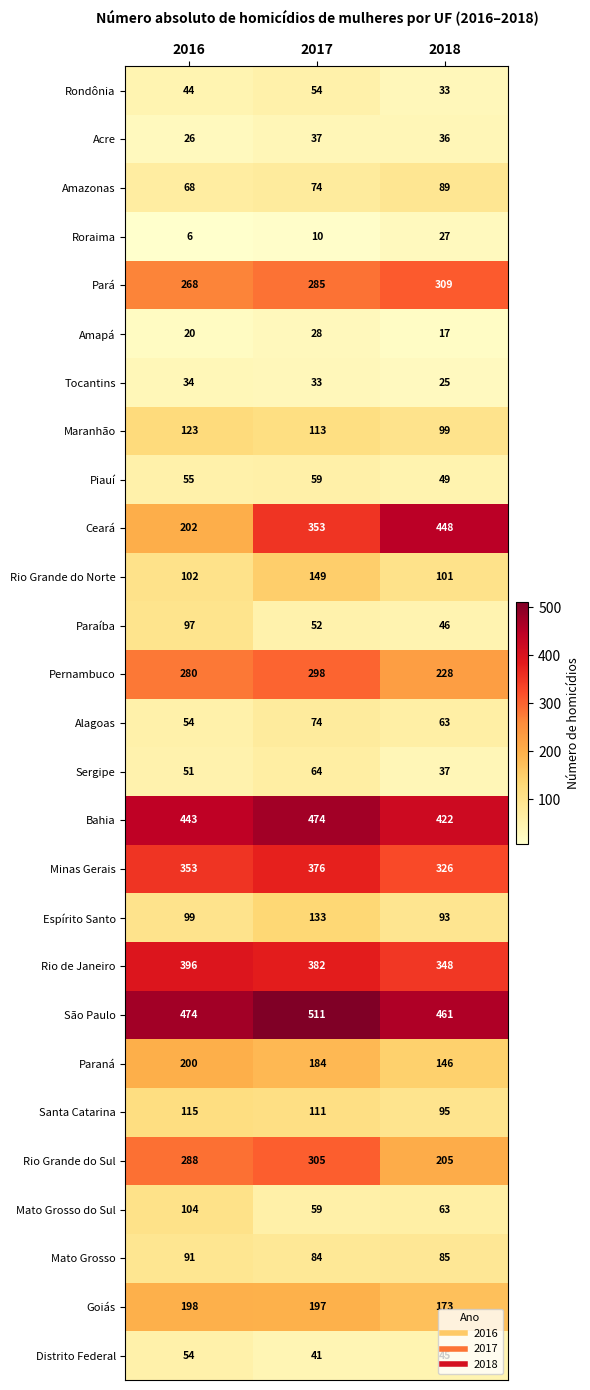

The Acre series shows 14 at 2017. True or false?

False